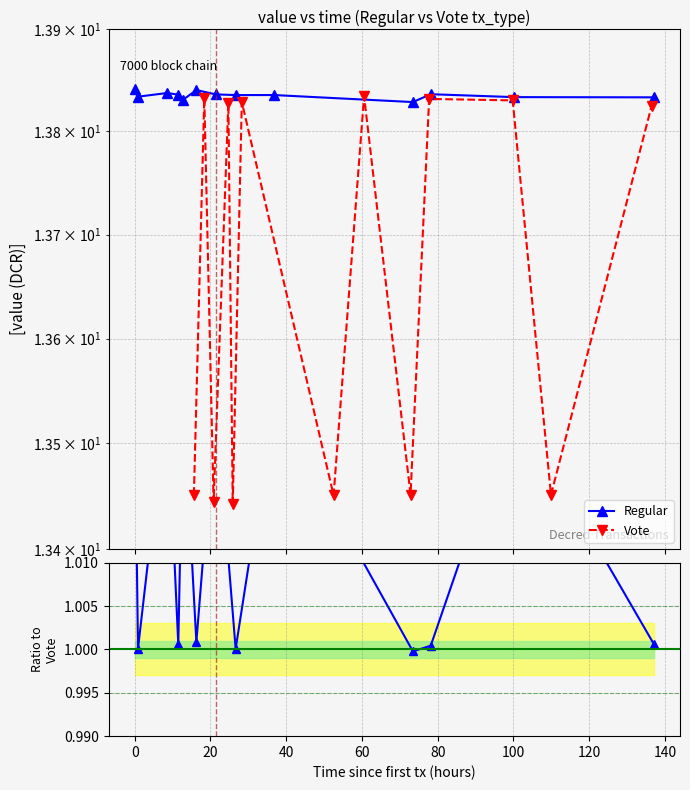

Which series changed the most between 100 and 160?

Vote